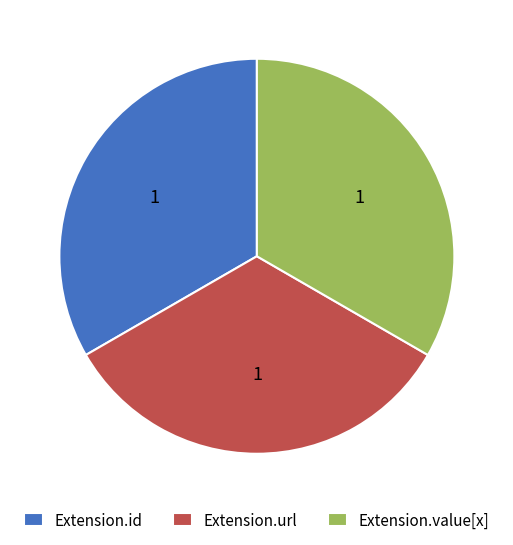

Combined, do Extension.url and Extension.value[x] account for over 50%?

Yes